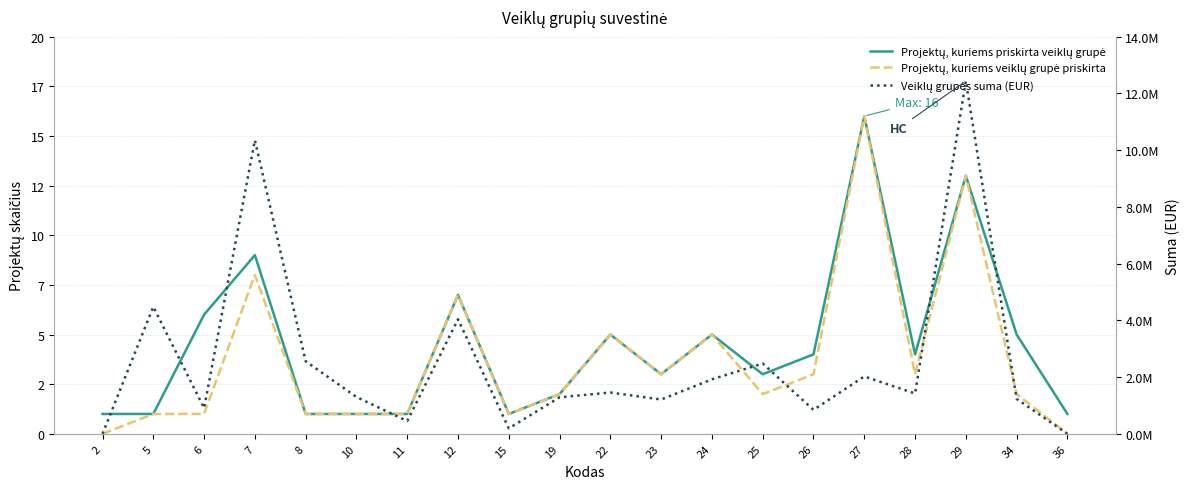

Where is Veiklų grupės suma (EUR) nearest to the value 6218001?

5